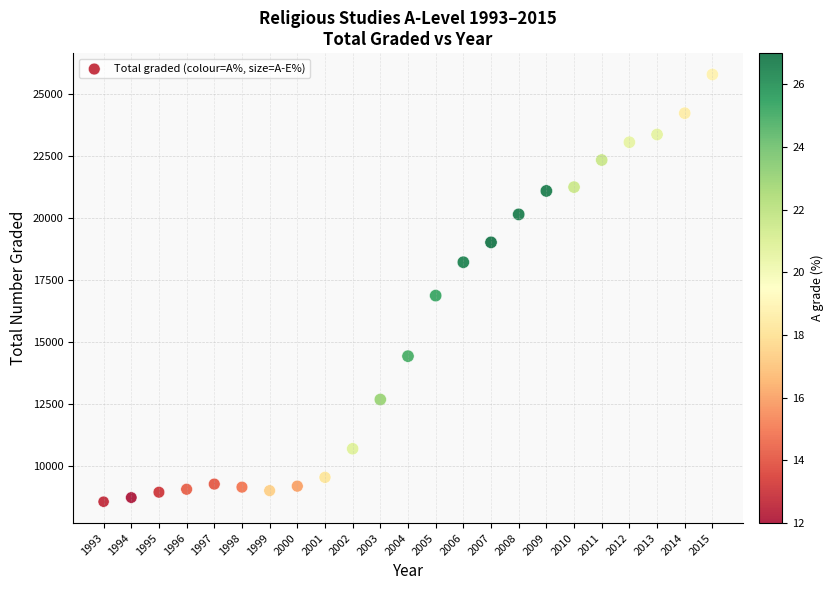

What is the range of Y values (max minus min)?

17222